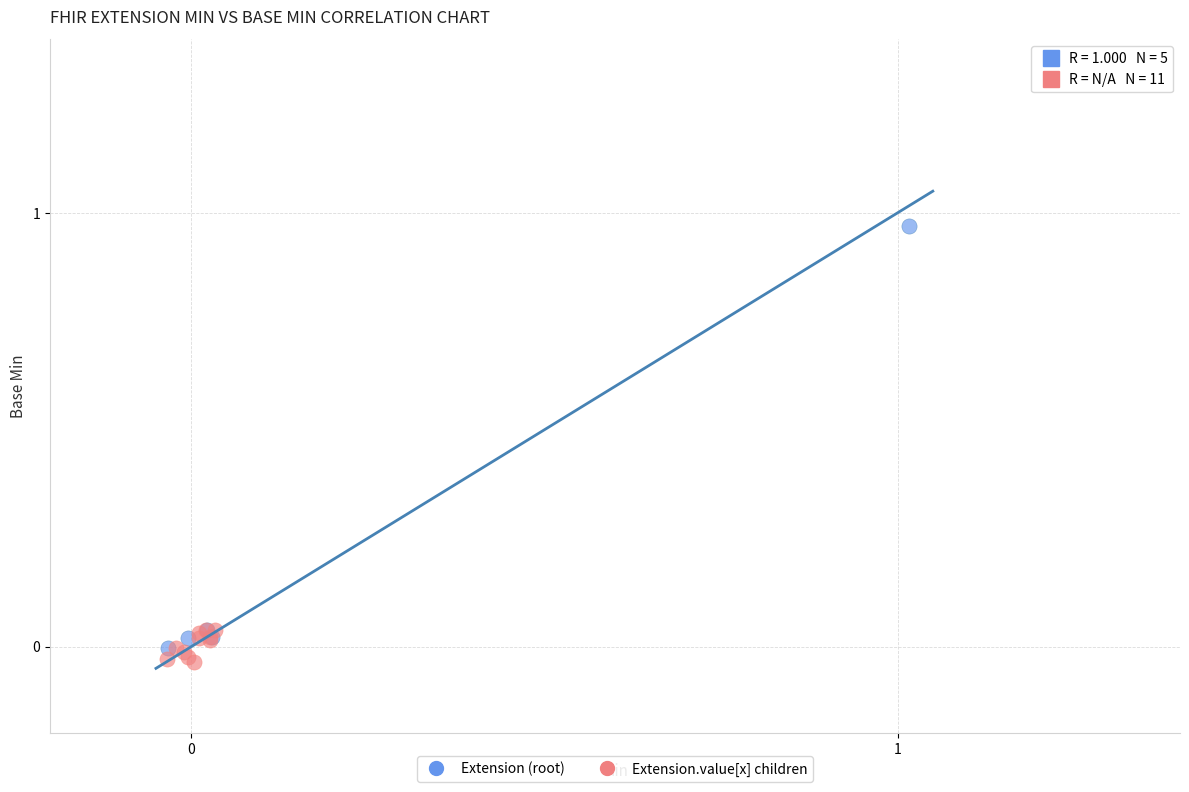

Which series has the largest Y range (max minus min)?

Extension (root)